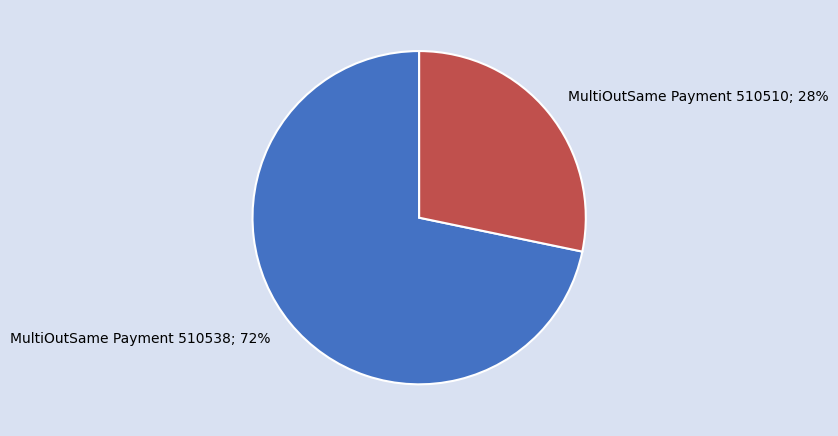

Is there any slice that represents more than half of the pie?

Yes